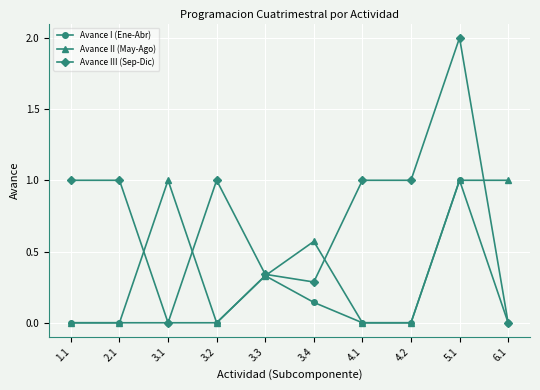

Is it true that Avance III (Sep-Dic) equals 1.7 at 2.1?

False